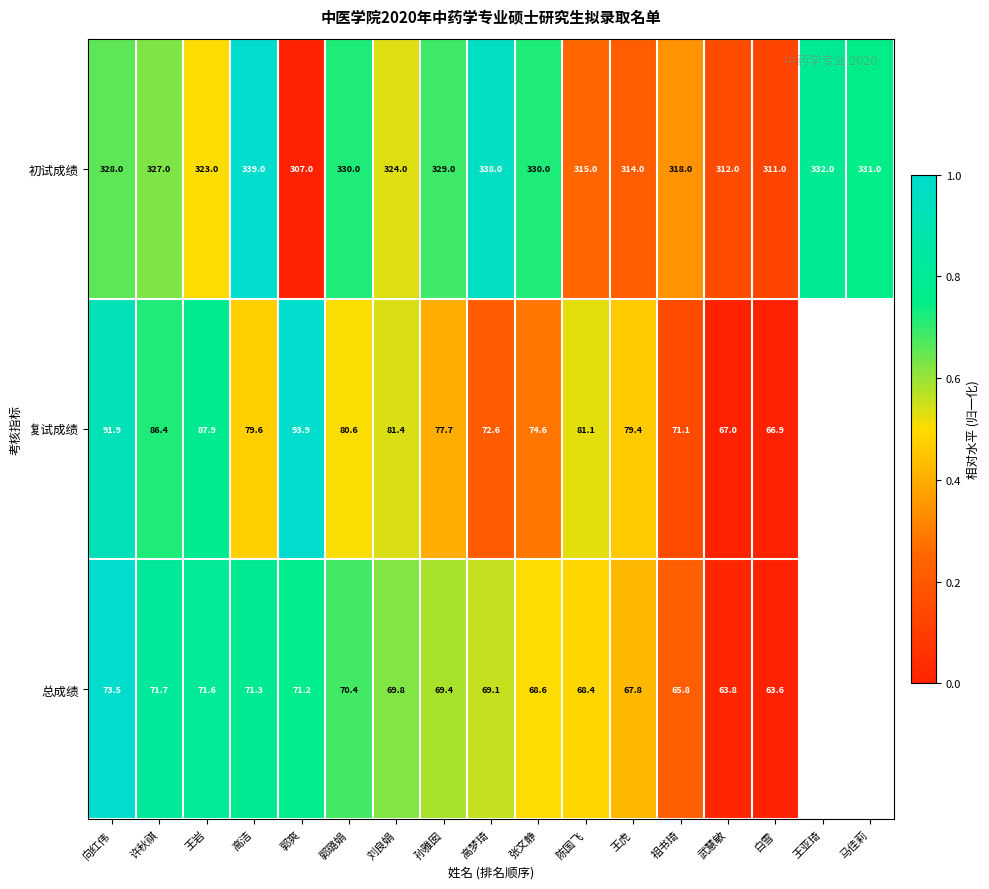

Which category has the lowest value in the 初试成绩 series?

郭爽